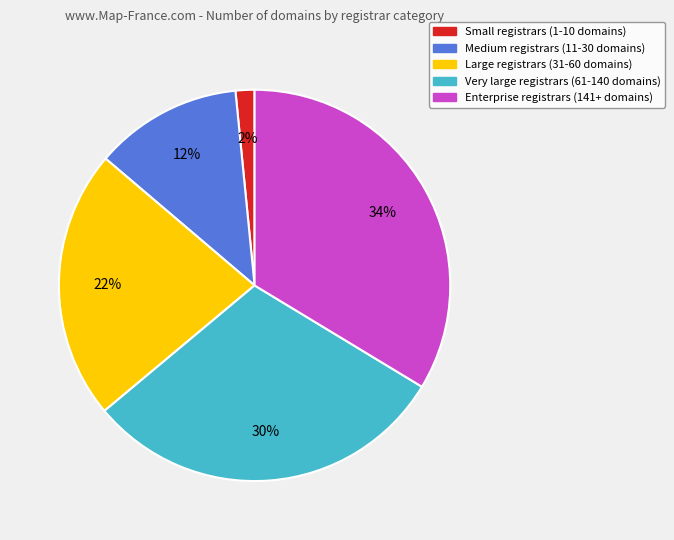

Is there any slice that represents more than half of the pie?

No